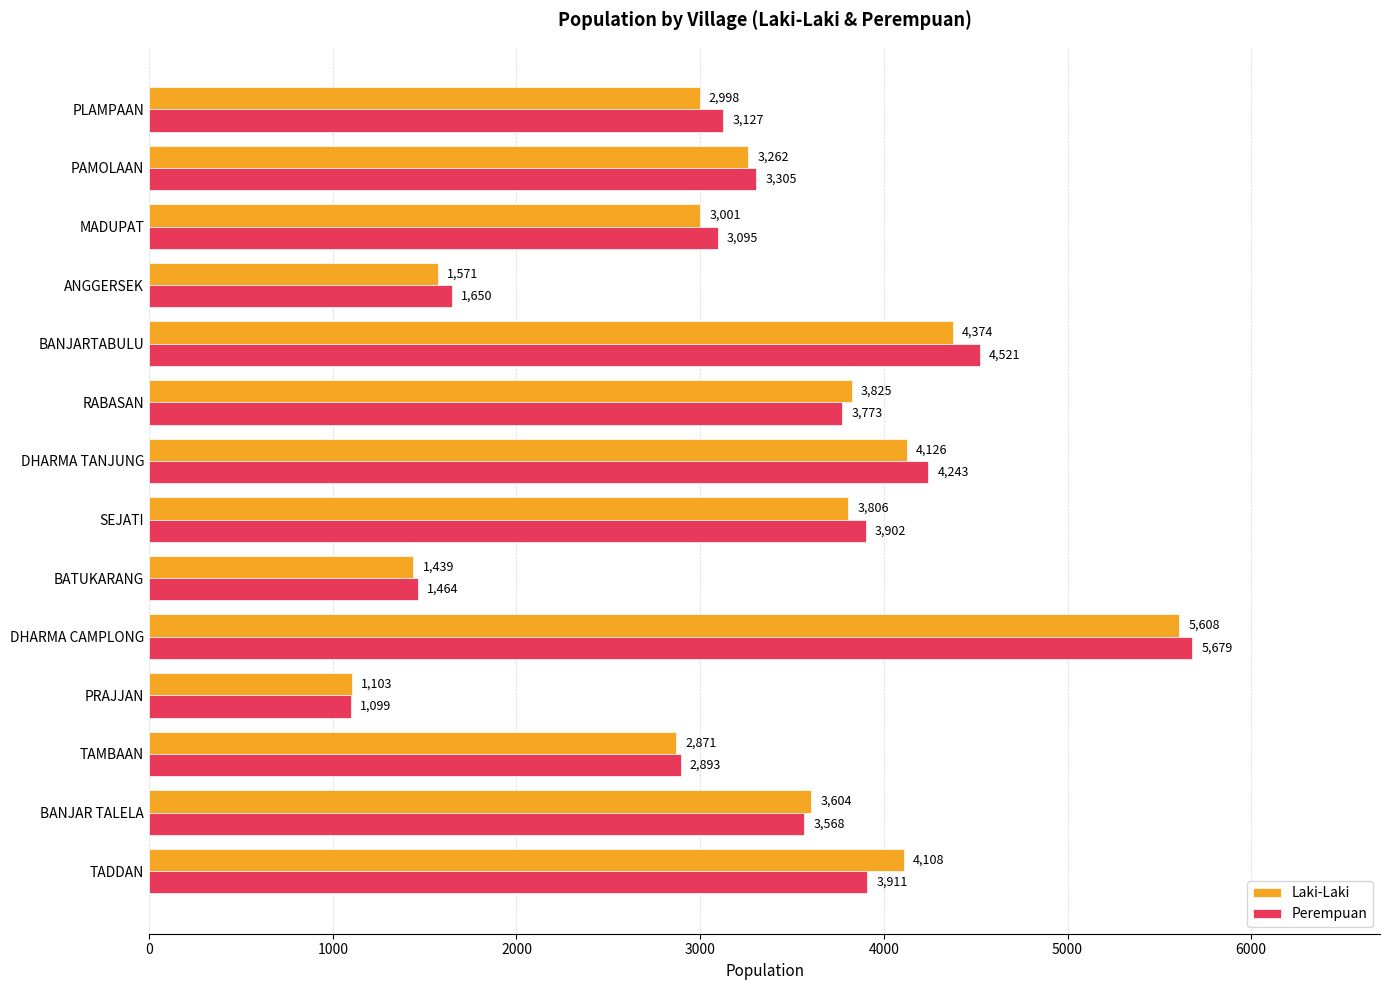

Which category has the highest value across all series?

DHARMA CAMPLONG